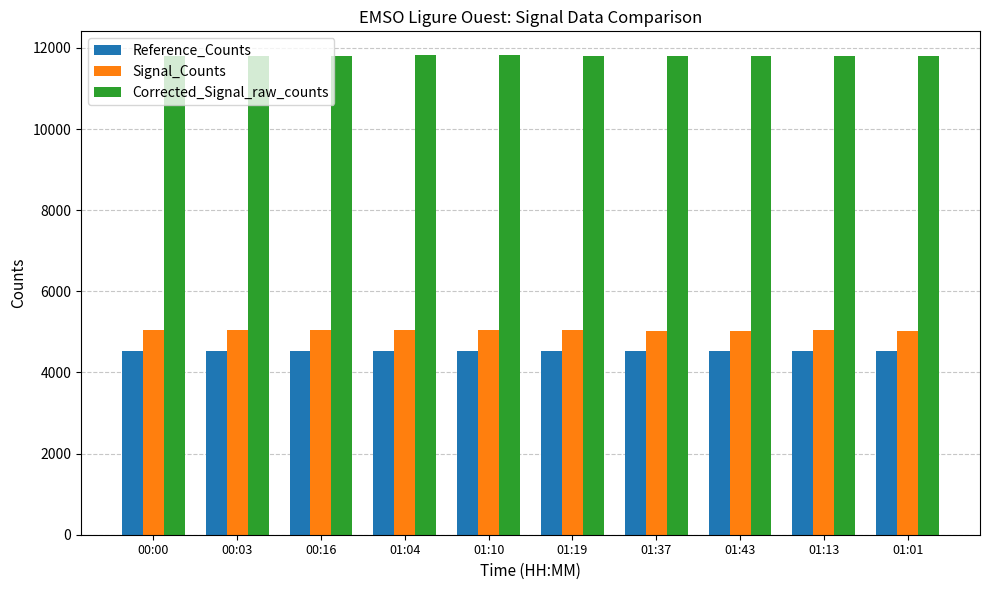

What are all the series names shown in the legend?

Reference_Counts, Signal_Counts, Corrected_Signal_raw_counts